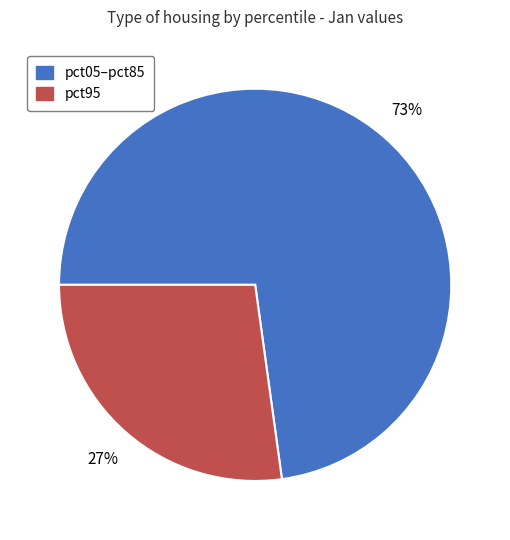

Combined, do pct05–pct85 and pct95 account for over 50%?

Yes